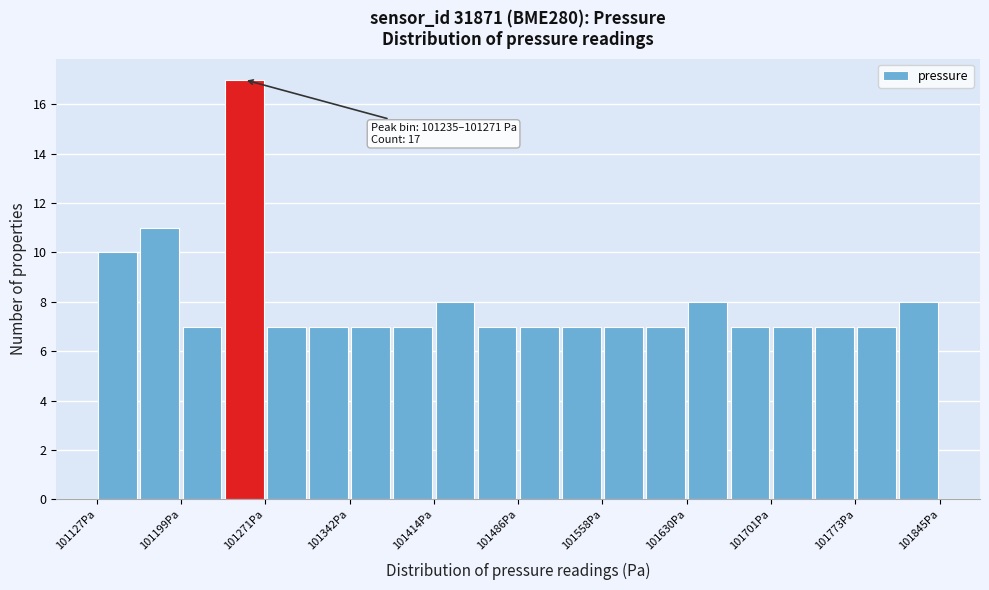

Around what value on the x-axis is the tallest bar? Give the approximate position of its centre, as read against the axis.

101250